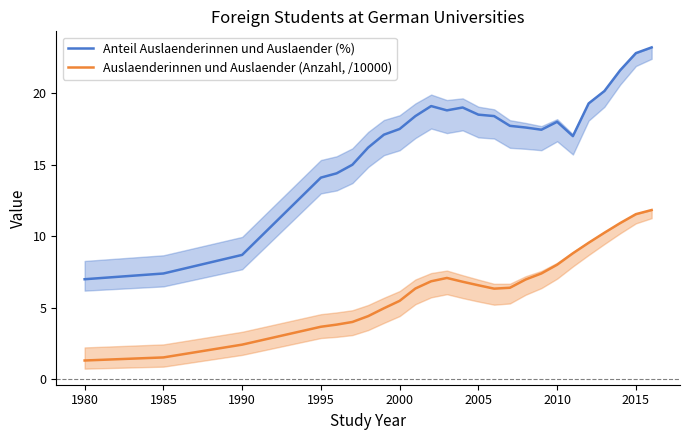

True or false: Auslaenderinnen und Auslaender (Anzahl, /10000) and Anteil Auslaenderinnen und Auslaender (%) intersect in this chart.

False